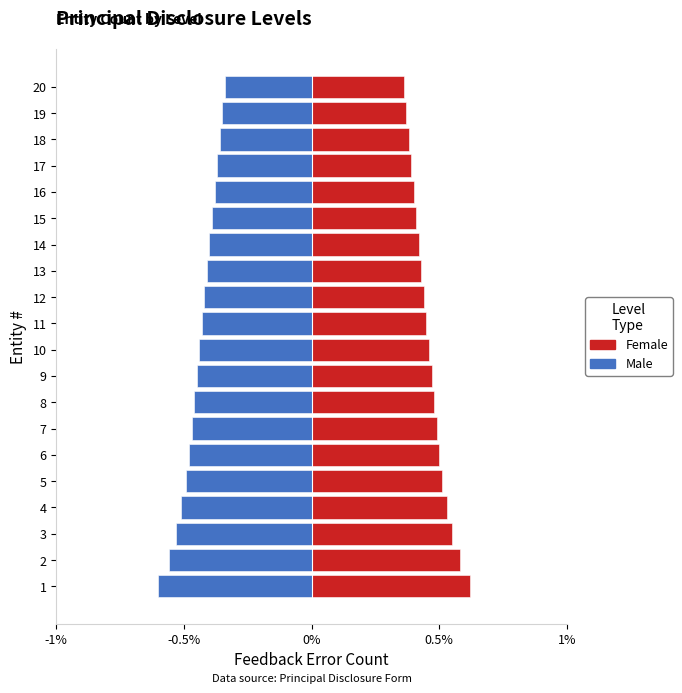

List the series in order of their overall mean, lowest first.

Male, Female